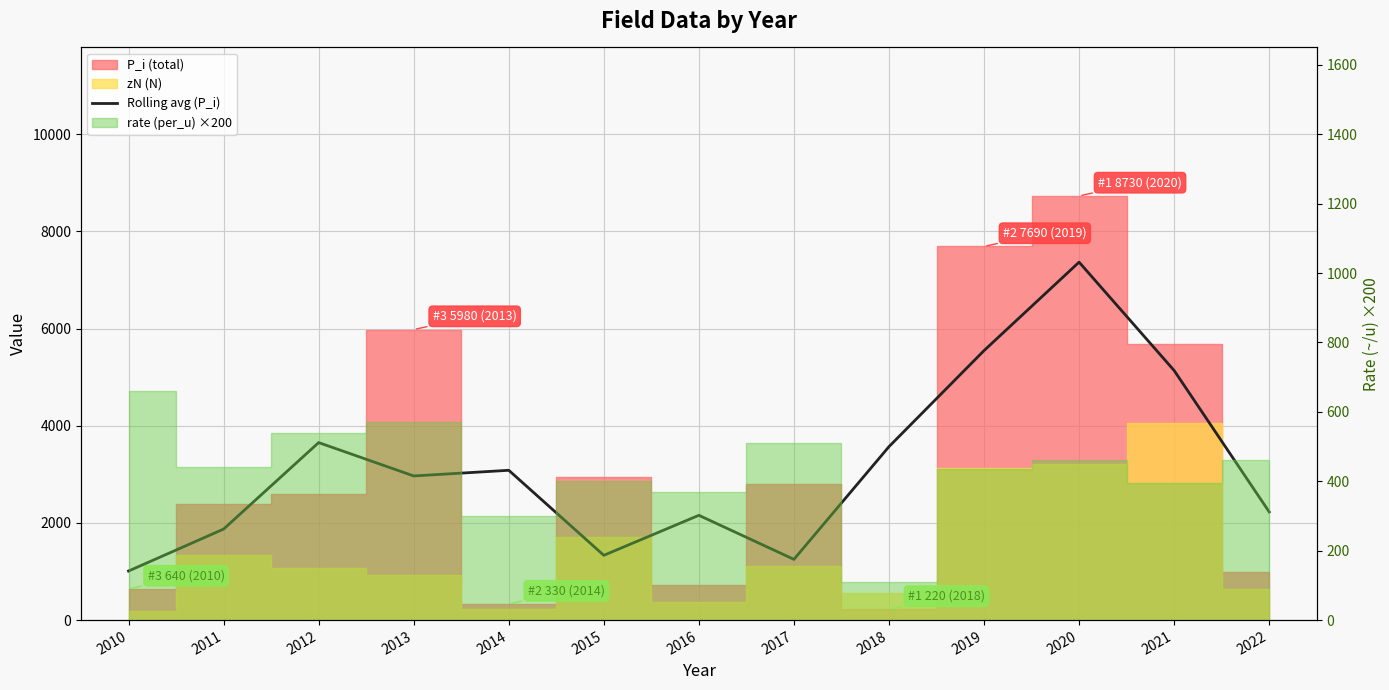

The chart shows a value of 3570.0 at 2018. True or false?

True